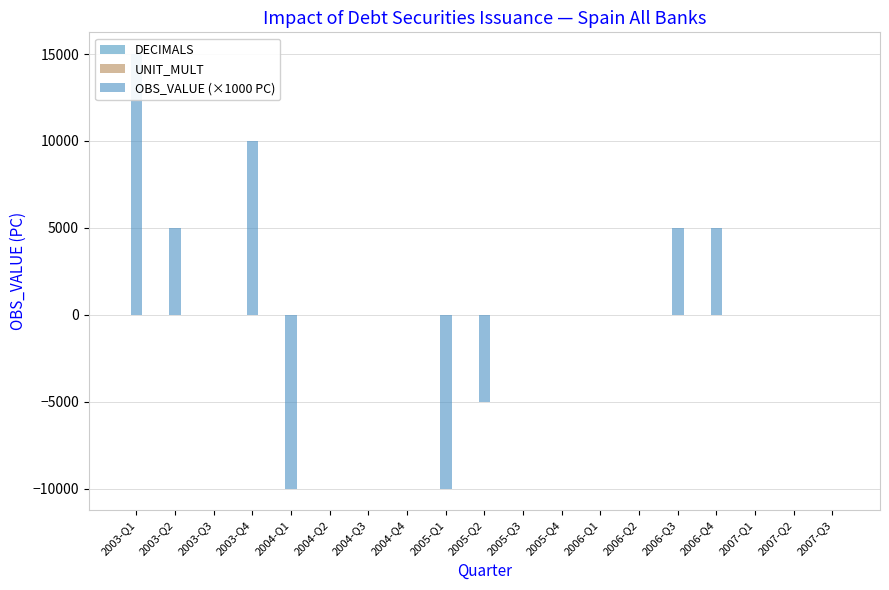

What is the label of the 9th bar from the right?

2005-Q3